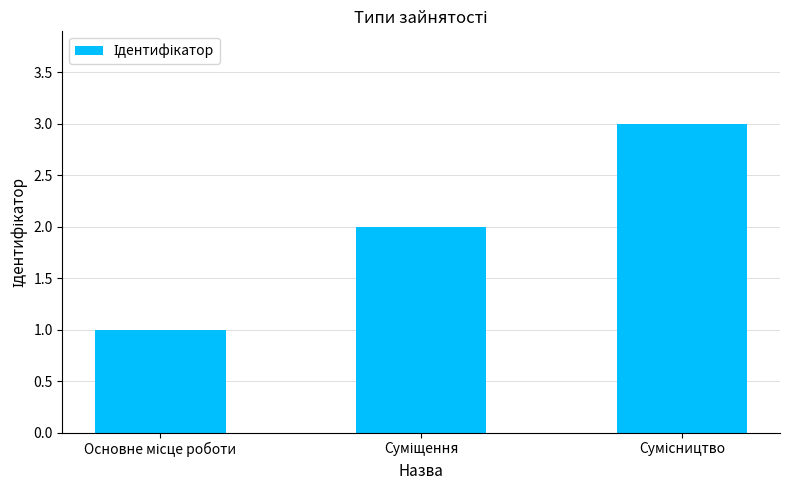

What is the sum of all values?

6